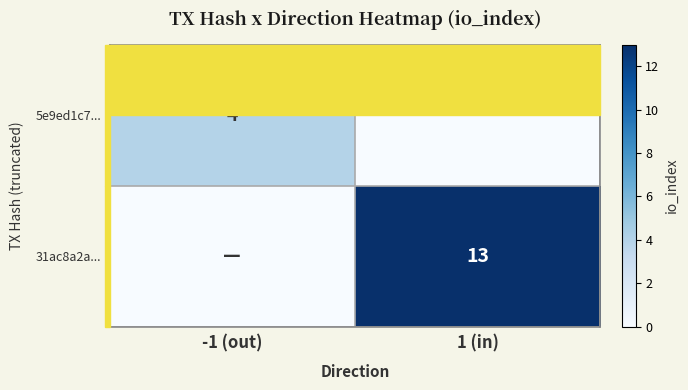

The 31ac8a2a... series shows 13 at 1 (in). True or false?

True